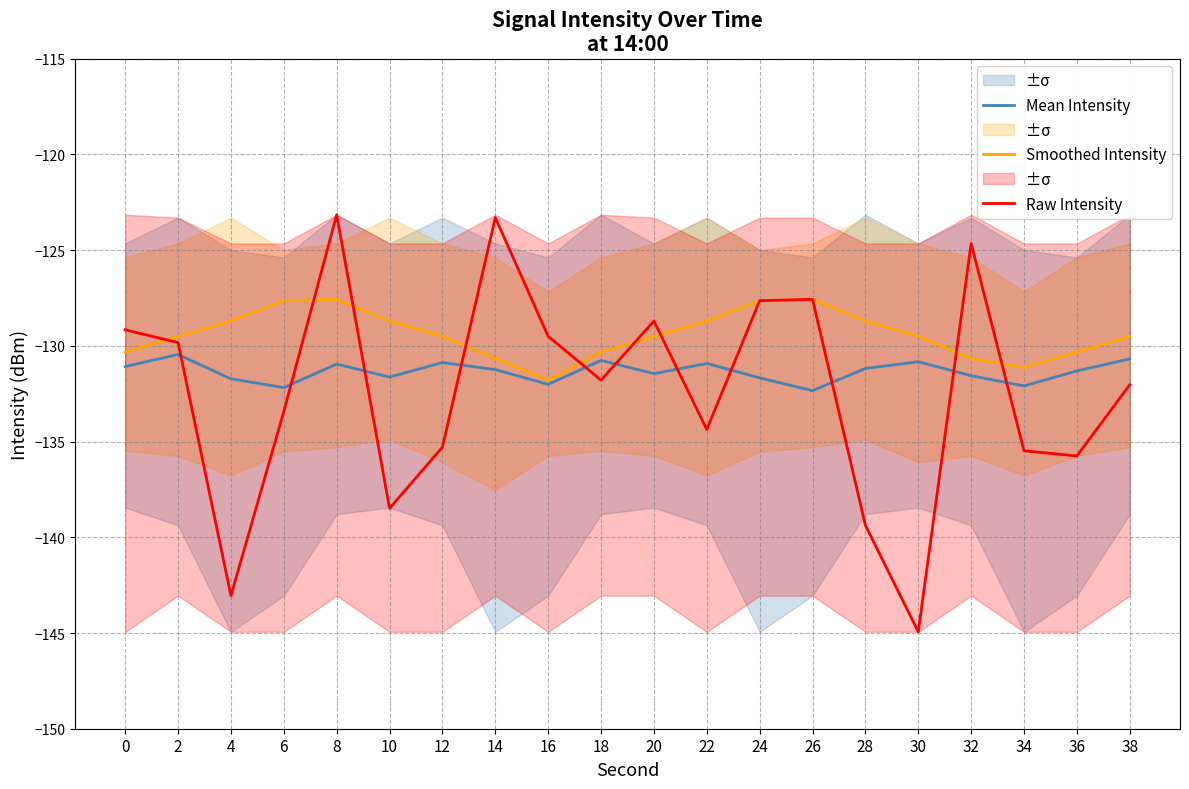

What is the value of the Mean Intensity point at the 5th from the left?

-130.9